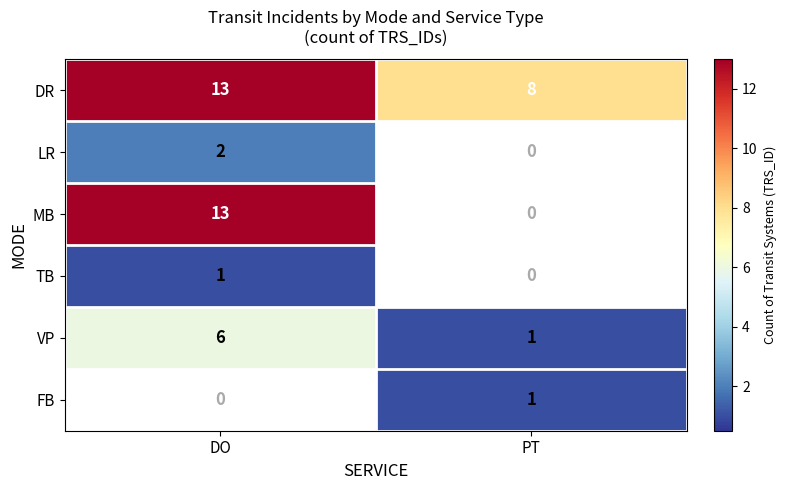

At which label is VP closest to 3?

PT